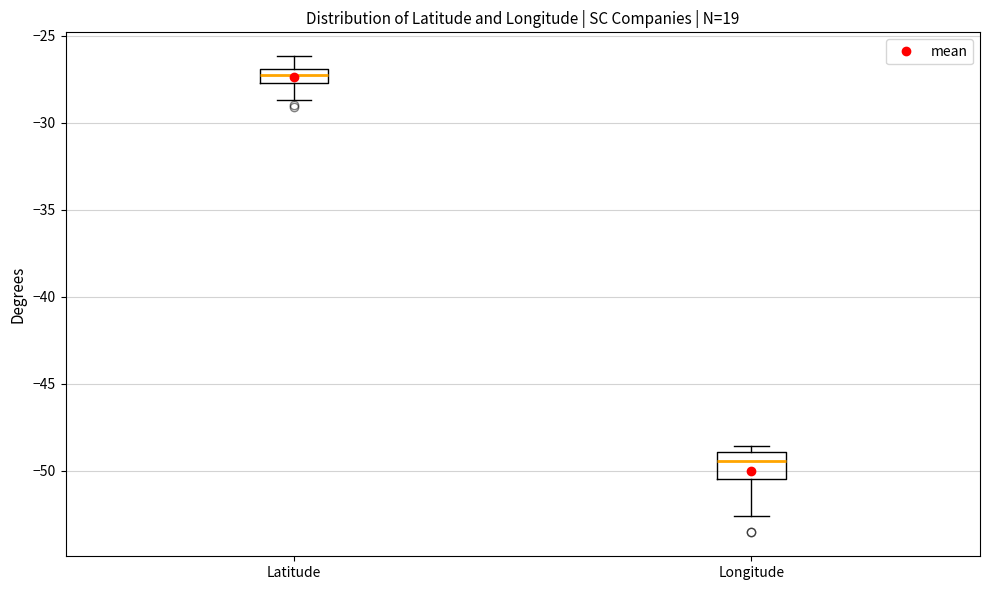

Reading left to right, transcribe this box plot: for each box, give where its median line is, the range the box spans, and where its two whiskers end, as read against the y-axis. The values are not printed on the chart, so give them approximately, as read against the axis.

Latitude: median -27.0 (inside the box), box -27.5 to -27.0, whiskers -28.5 to -26.0
Longitude: median -49.5, box -50.5 to -49.0, whiskers -52.5 to -48.5